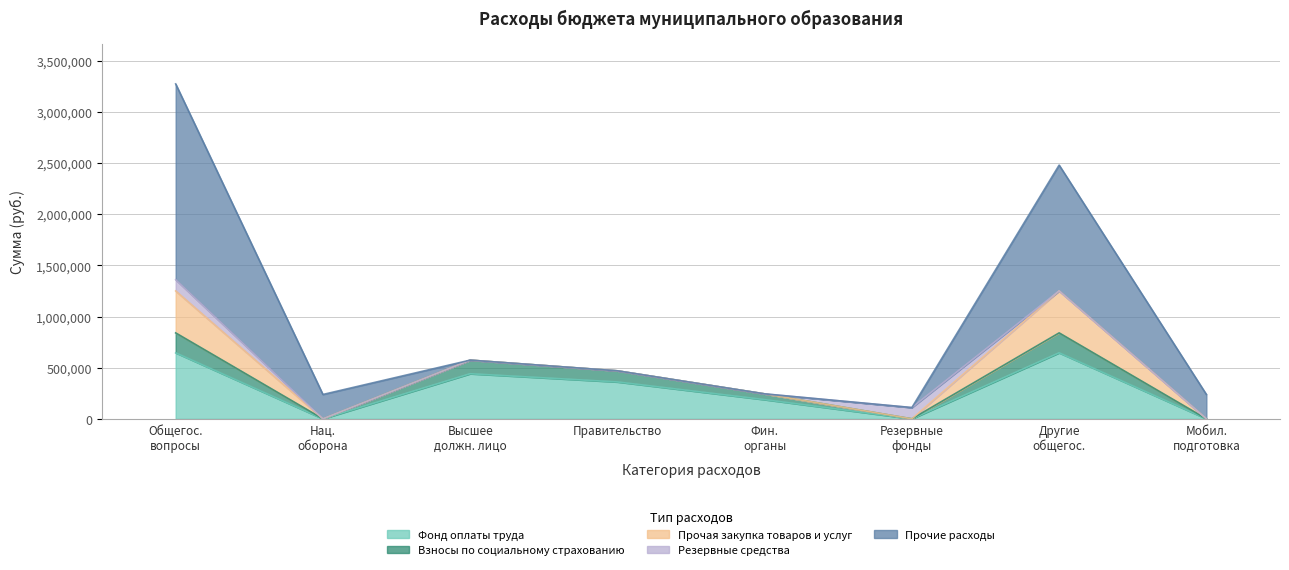

Reading left to right, transcribe all the data shown in this chart.

Фонд оплаты труда: ОБЩЕГОСУДАРСТВЕННЫЕ ВОПРОСЫ=645131.5	НАЦИОНАЛЬНАЯ ОБОРОНА=0.0	Функционирование высшего должностного лица=440557.0	Функционирование Правительства=360263.0	Обеспечение деятельности финансовых органов=187255.0	Резервные фонды=0.0	Другие общегосударственные вопросы=645131.5	Мобилизационная и вневойсковая подготовка=0.0
Взносы по социальному страхованию: ОБЩЕГОСУДАРСТВЕННЫЕ ВОПРОСЫ=194830.0	НАЦИОНАЛЬНАЯ ОБОРОНА=0.0	Функционирование высшего должностного лица=133049.0	Функционирование Правительства=108800.0	Обеспечение деятельности финансовых органов=56551.0	Резервные фонды=0.0	Другие общегосударственные вопросы=194830.0	Мобилизационная и вневойсковая подготовка=0.0
Прочая закупка товаров и услуг: ОБЩЕГОСУДАРСТВЕННЫЕ ВОПРОСЫ=410000.0	НАЦИОНАЛЬНАЯ ОБОРОНА=0.0	Функционирование высшего должностного лица=0.0	Функционирование Правительства=0.0	Обеспечение деятельности финансовых органов=0.0	Резервные фонды=0.0	Другие общегосударственные вопросы=410000.0	Мобилизационная и вневойсковая подготовка=0.0
Резервные средства: ОБЩЕГОСУДАРСТВЕННЫЕ ВОПРОСЫ=110000.0	НАЦИОНАЛЬНАЯ ОБОРОНА=0.0	Функционирование высшего должностного лица=0.0	Функционирование Правительства=0.0	Обеспечение деятельности финансовых органов=0.0	Резервные фонды=110000.0	Другие общегосударственные вопросы=0.0	Мобилизационная и вневойсковая подготовка=0.0
Прочие расходы: ОБЩЕГОСУДАРСТВЕННЫЕ ВОПРОСЫ=1913471.3	НАЦИОНАЛЬНАЯ ОБОРОНА=238000.0	Функционирование высшего должностного лица=0.0	Функционирование Правительства=0.0	Обеспечение деятельности финансовых органов=0.0	Резервные фонды=0.0	Другие общегосударственные вопросы=1229890.0	Мобилизационная и вневойсковая подготовка=238000.0